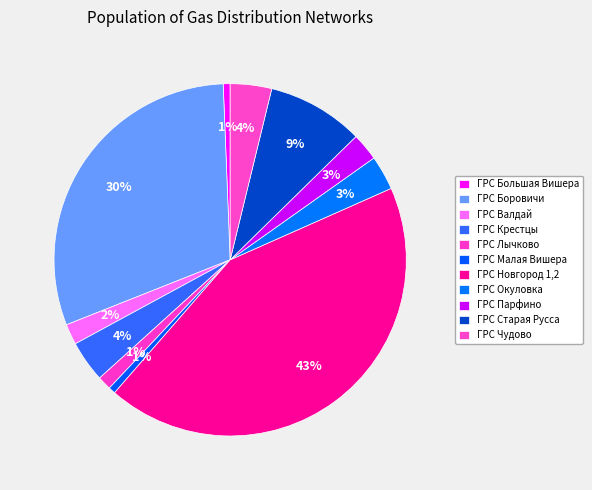

Count the number of slices in the pie.

11